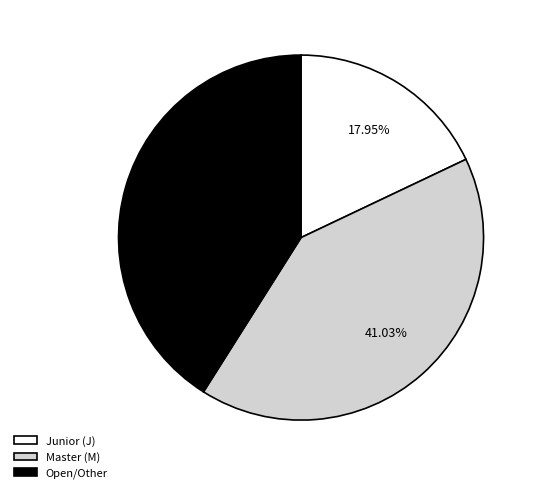

To the nearest percent, what is the average slice percentage?

33%